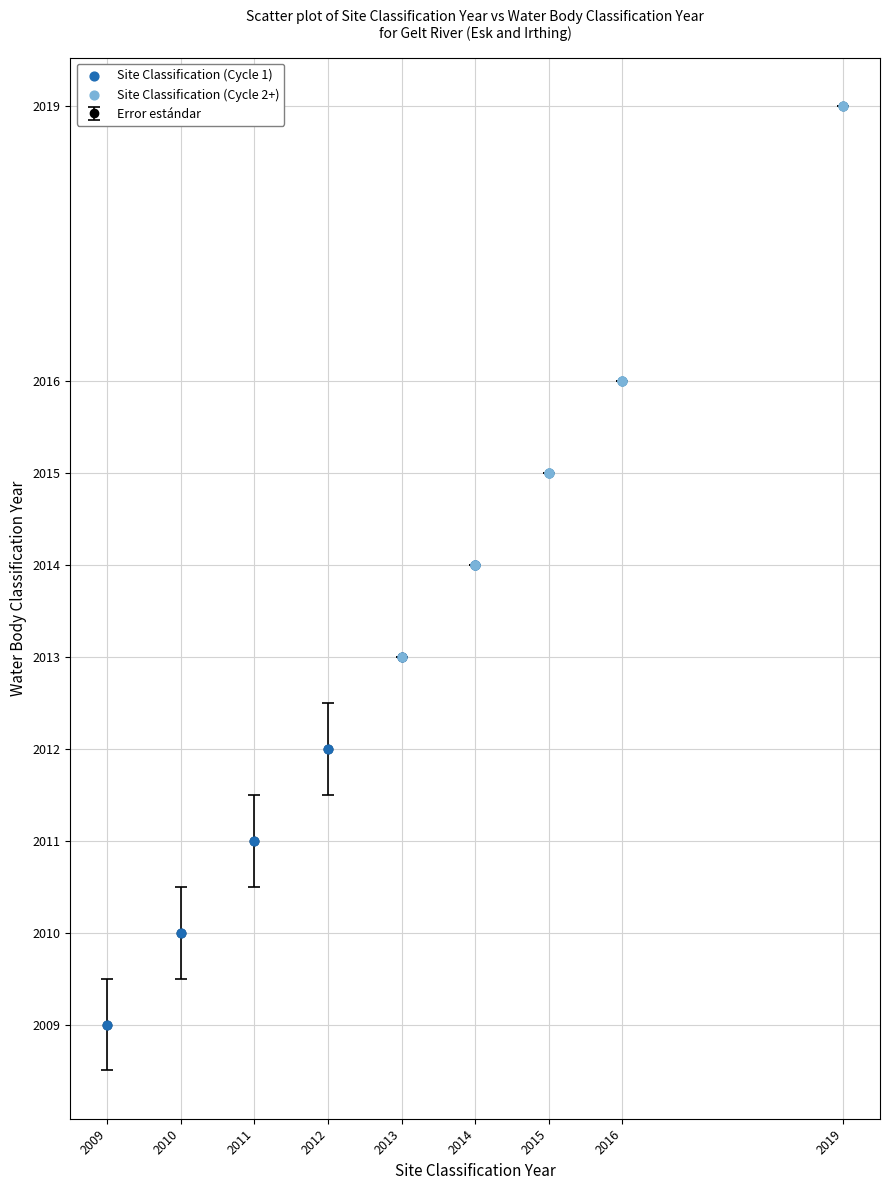

List the labels in order of value, smallest first.

2009, 2010, 2011, 2012, 2013, 2014, 2015, 2016, 2019